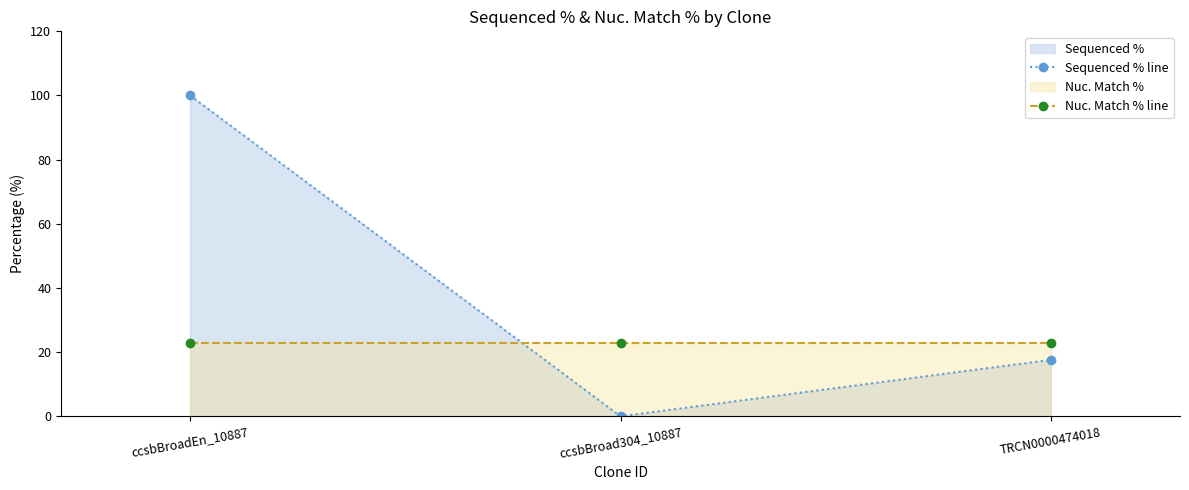

How many distinct data groups are displayed?

2